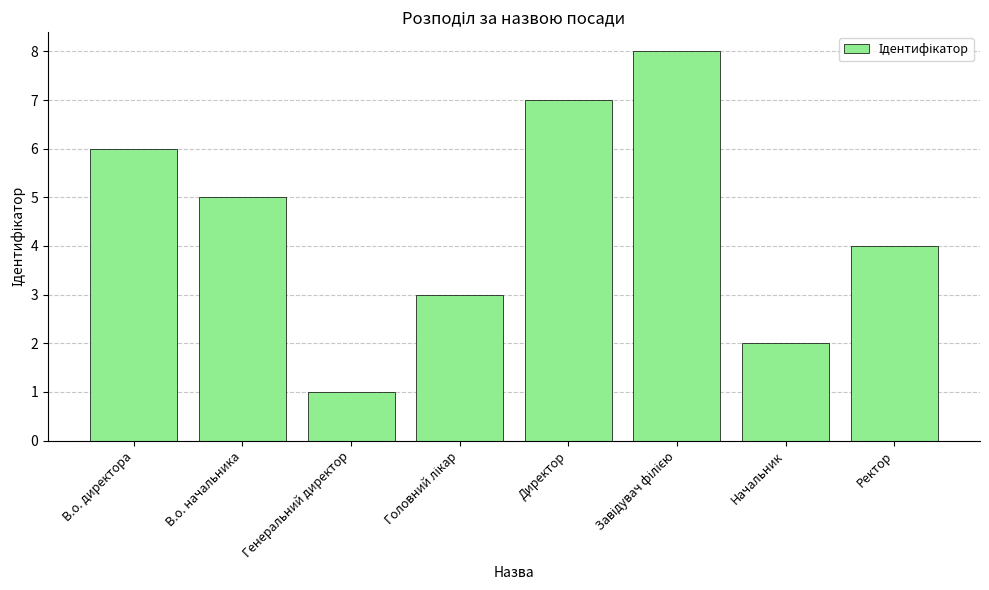

Is it true that the value at Генеральний директор is 2?

False